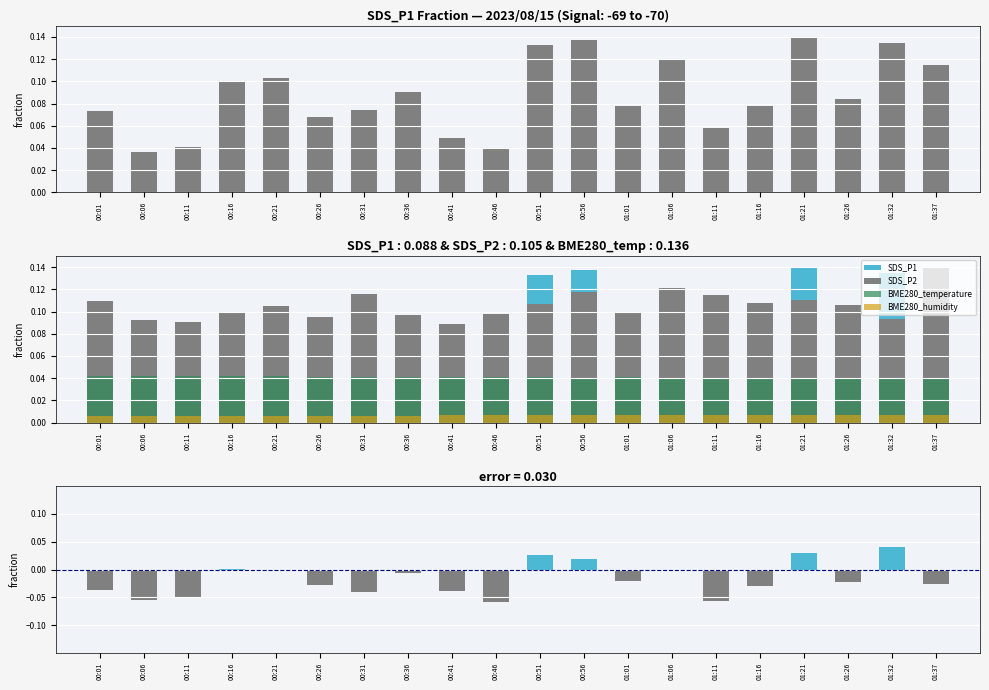

At which label does SDS_P1 reach its peak?

01:21